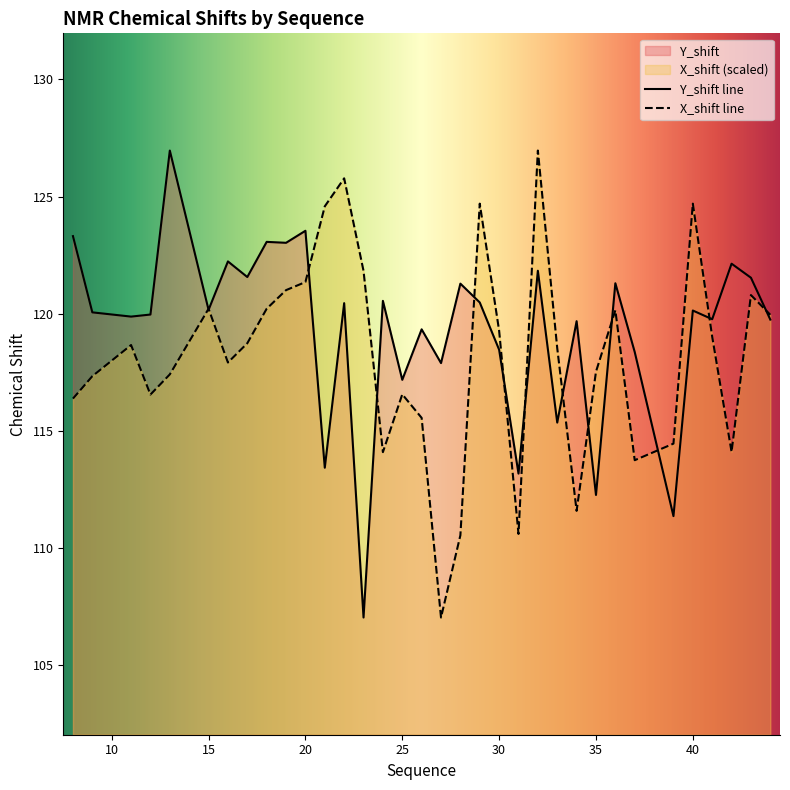

How many lines are shown in the chart?

2